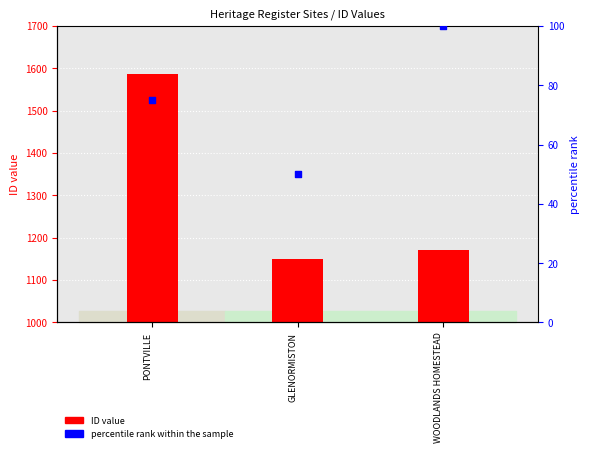

Which series has the widest spread of Y values?

ID value